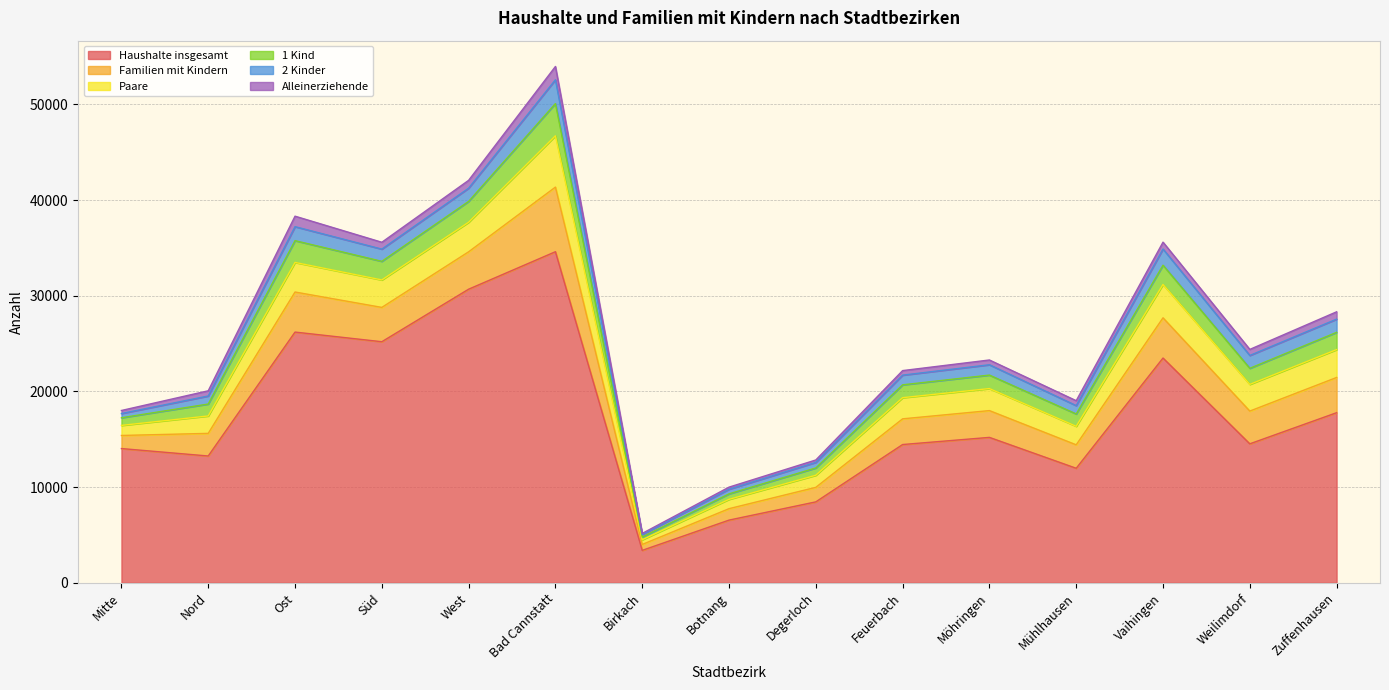

What is the value of the Haushalte insgesamt point at the 10th from the left?

14446